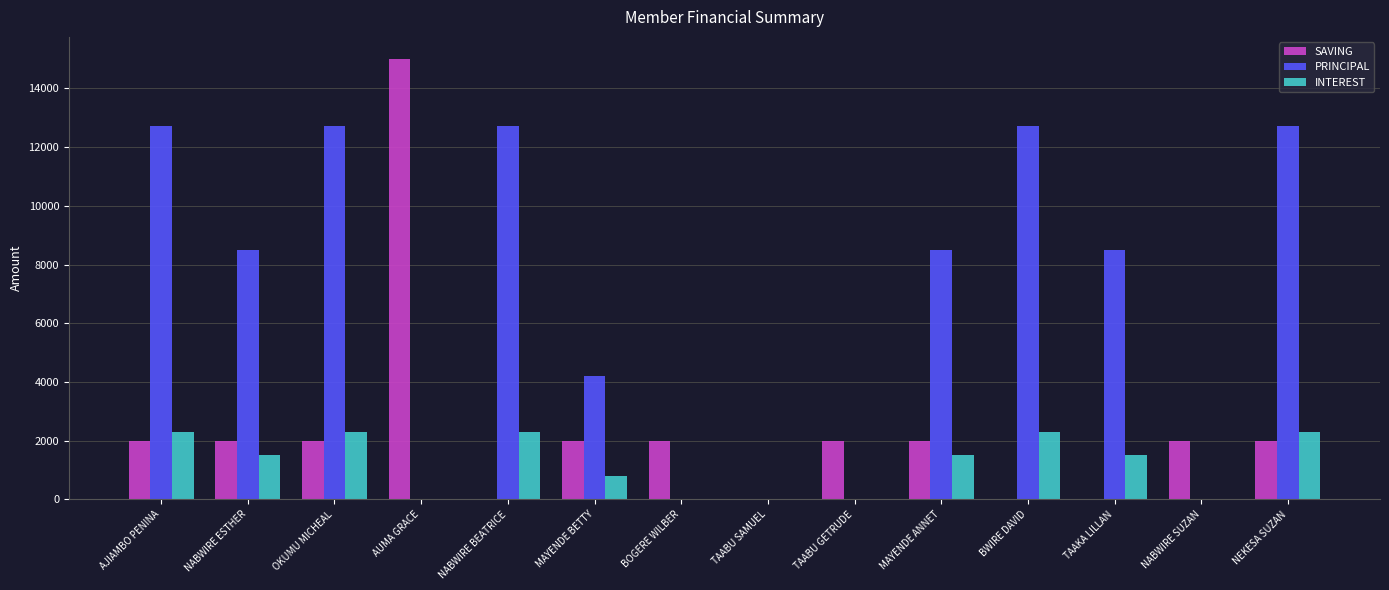

Reading left to right, list all the values displayed in this chart.

SAVING: 2000	2000	2000	15000	0	2000	2000	0	2000	2000	0	0	2000	2000
PRINCIPAL: 12700	8500	12700	0	12700	4200	0	0	0	8500	12700	8500	0	12700
INTEREST: 2300	1500	2300	0	2300	800	0	0	0	1500	2300	1500	0	2300